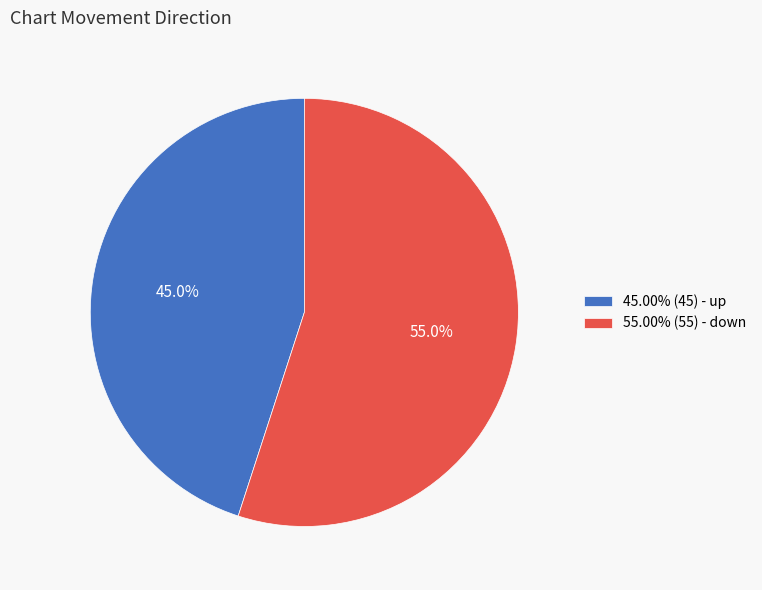

What portion of the pie excludes 45.00% (45) - up?

55.0%